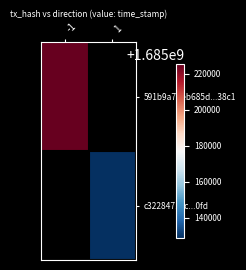

Which label corresponds to the largest value in the chart?

-1